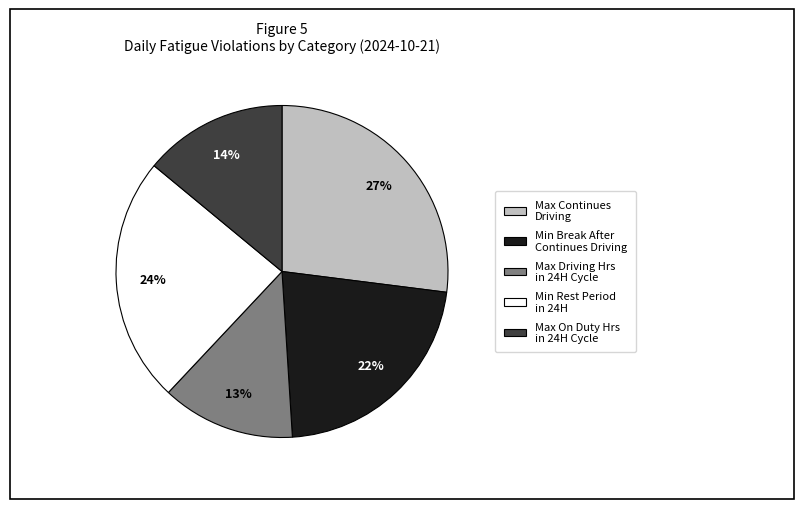

Count the number of slices in the pie.

5